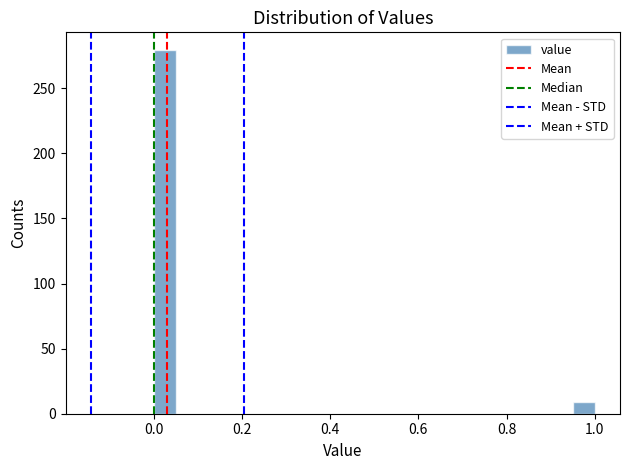

Read against the x-axis, roughly where is the centre of the tallest bar?

0.02